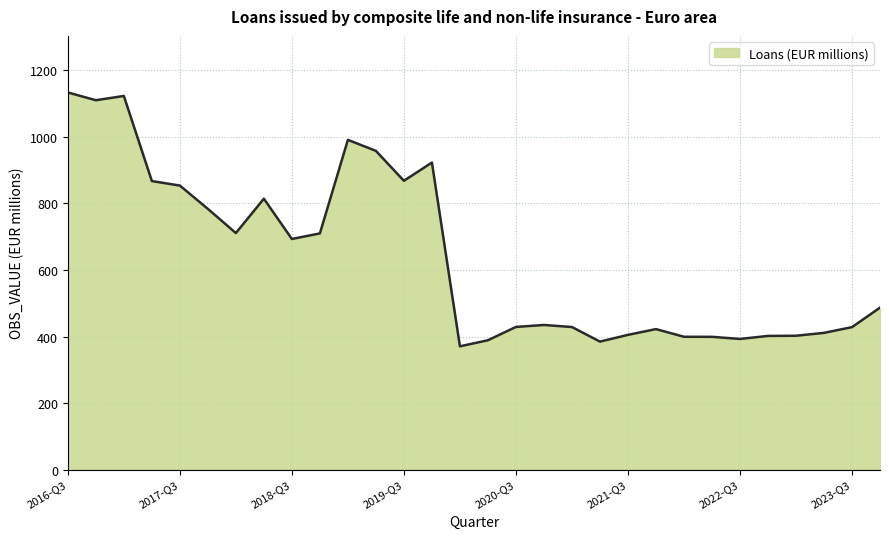

What is the smallest value displayed?

370.6